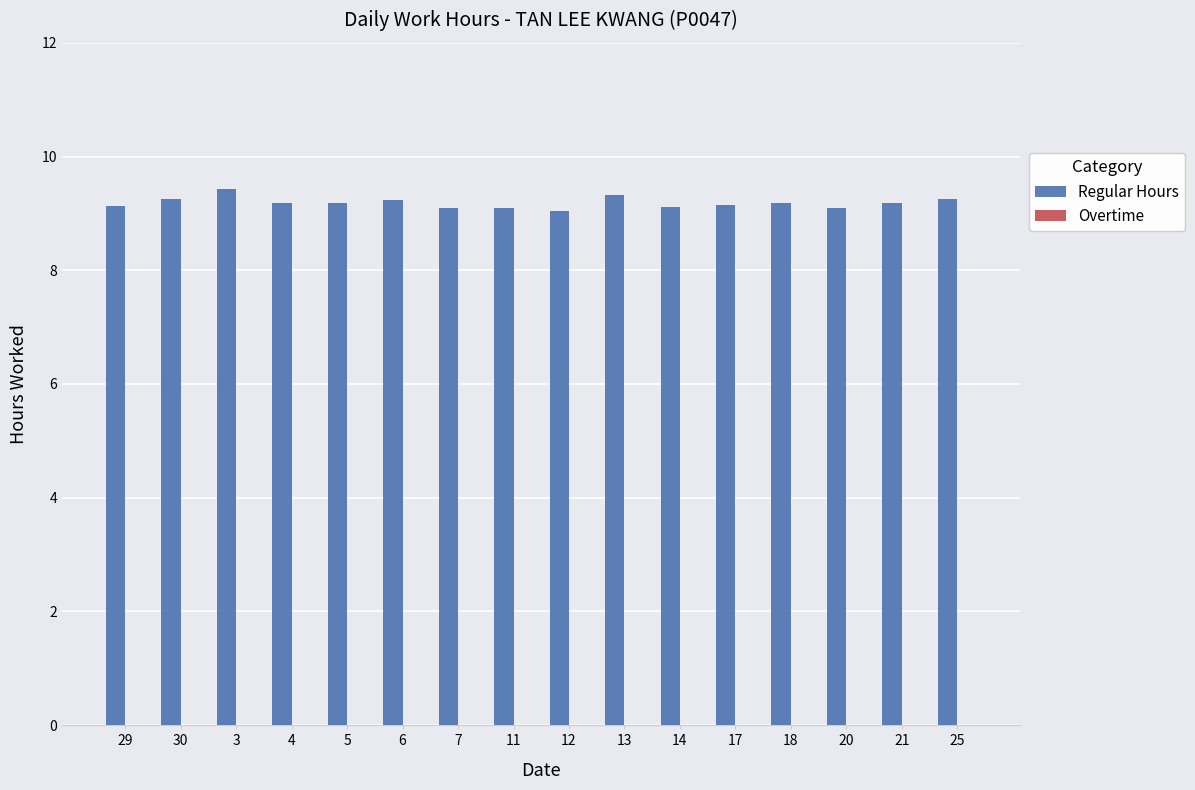

Between 3 and 18, which is larger?

3